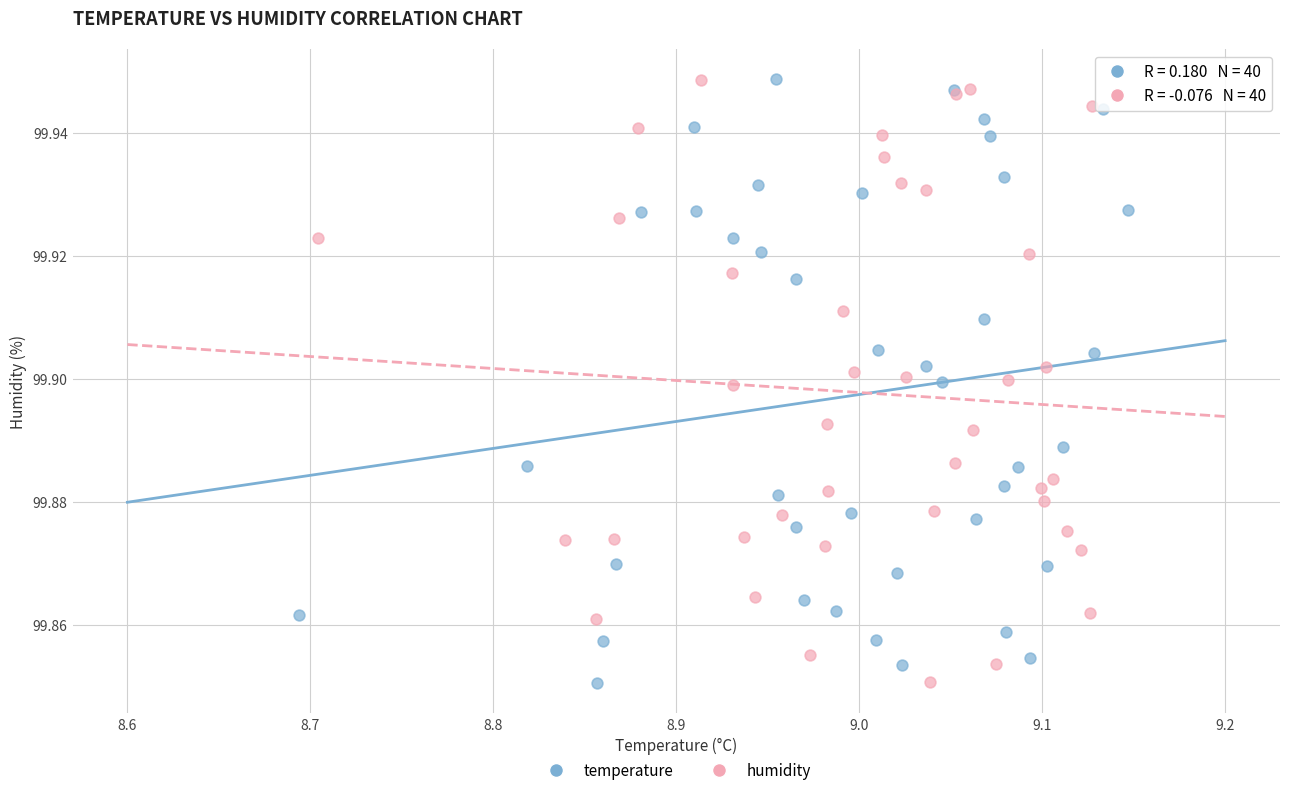

What are all the series names shown in the legend?

temperature, humidity